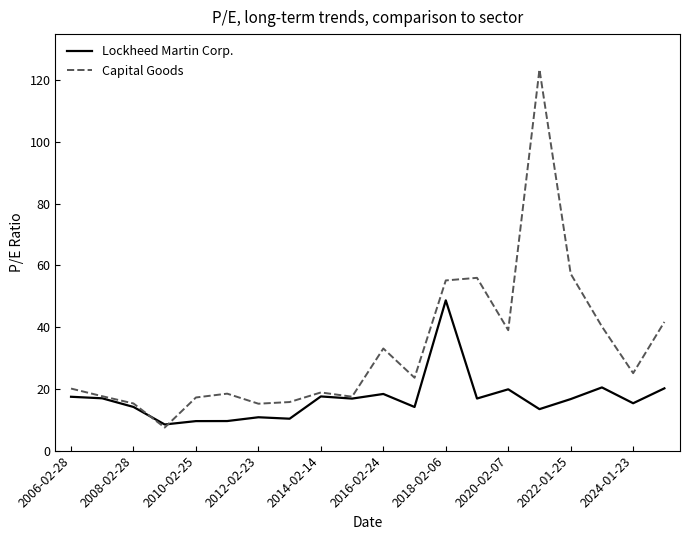

Which series has the largest total across all categories?

Capital Goods